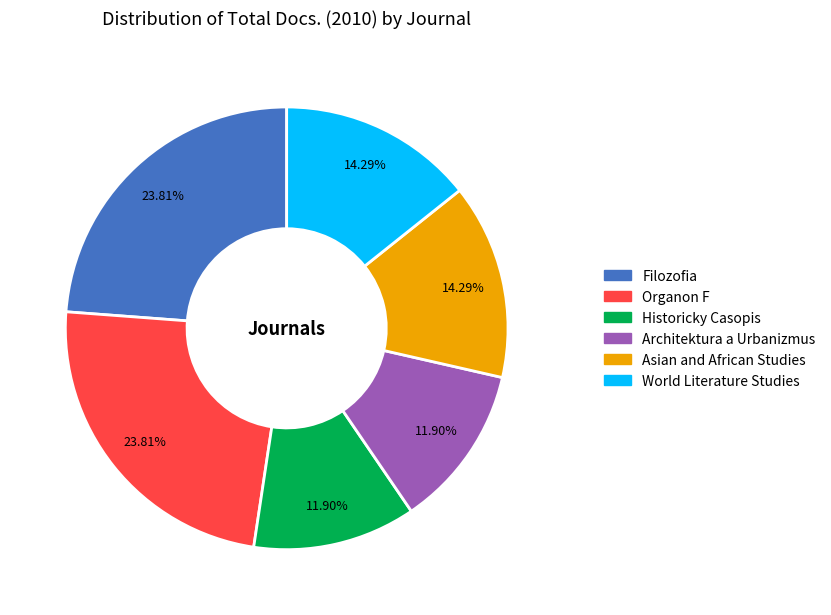

True or false: Architektura a Urbanizmus accounts for 20% of the total.

False